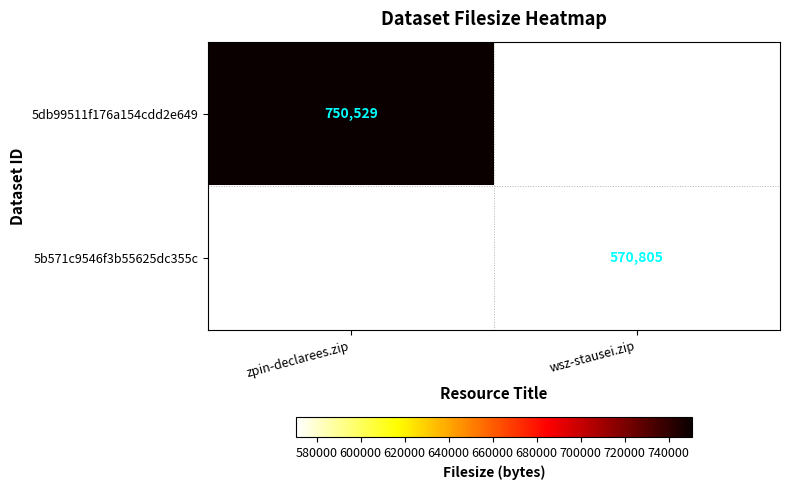

At how many categories does at least one series exceed 654241?

1